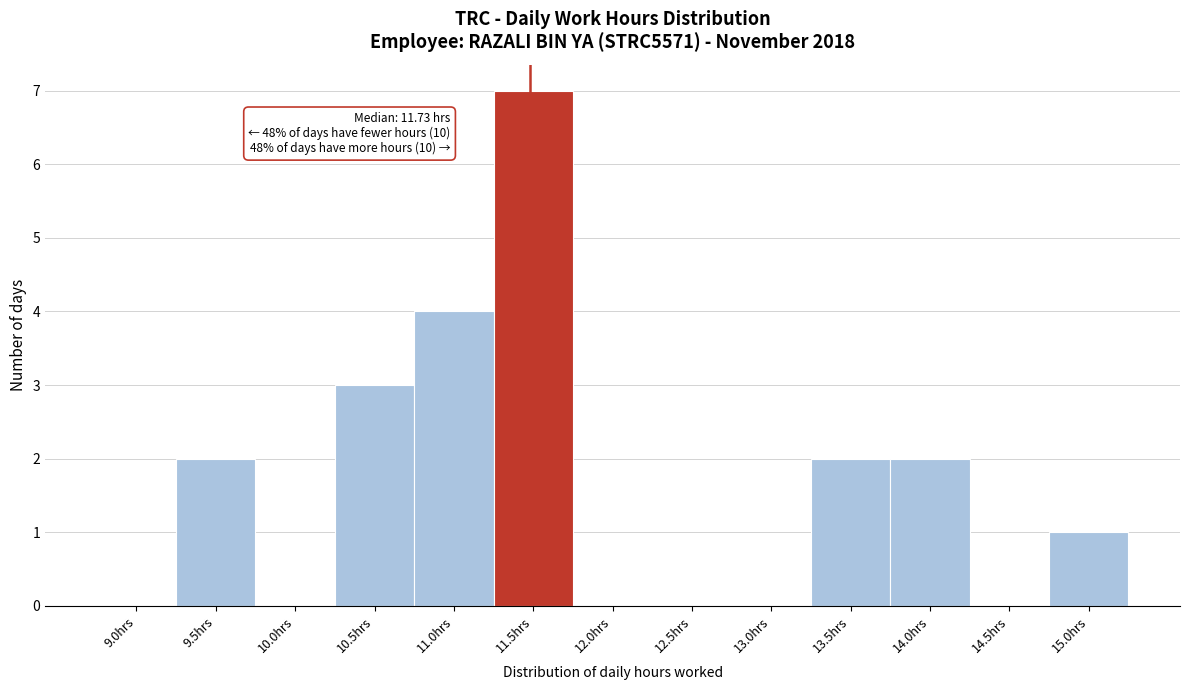

Reading right to left, what are all the values shown in this chart?

15.0hrs=1	14.5hrs=0	14.0hrs=2	13.5hrs=2	13.0hrs=0	12.5hrs=0	12.0hrs=0	11.5hrs=7	11.0hrs=4	10.5hrs=3	10.0hrs=0	9.5hrs=2	9.0hrs=0